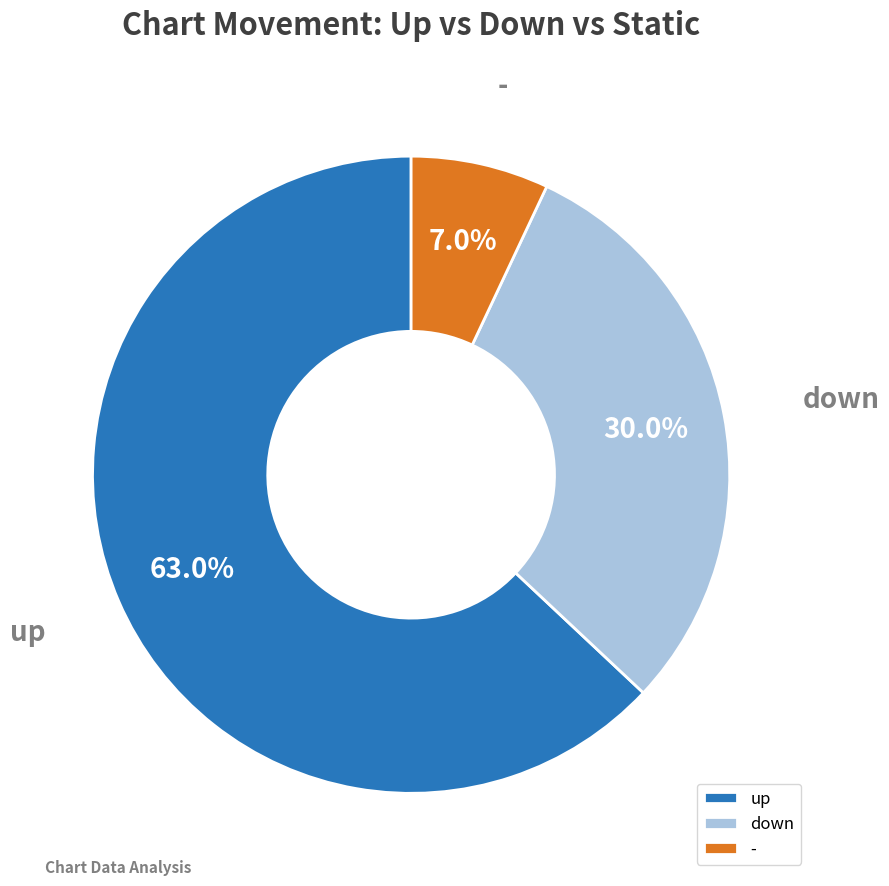

Which slice is the smallest?

-